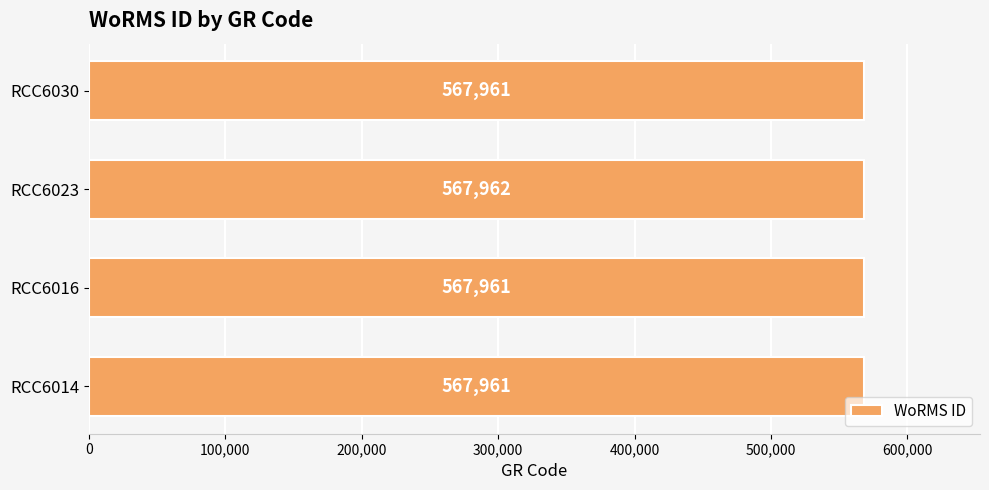

What is the smallest value displayed?

567961